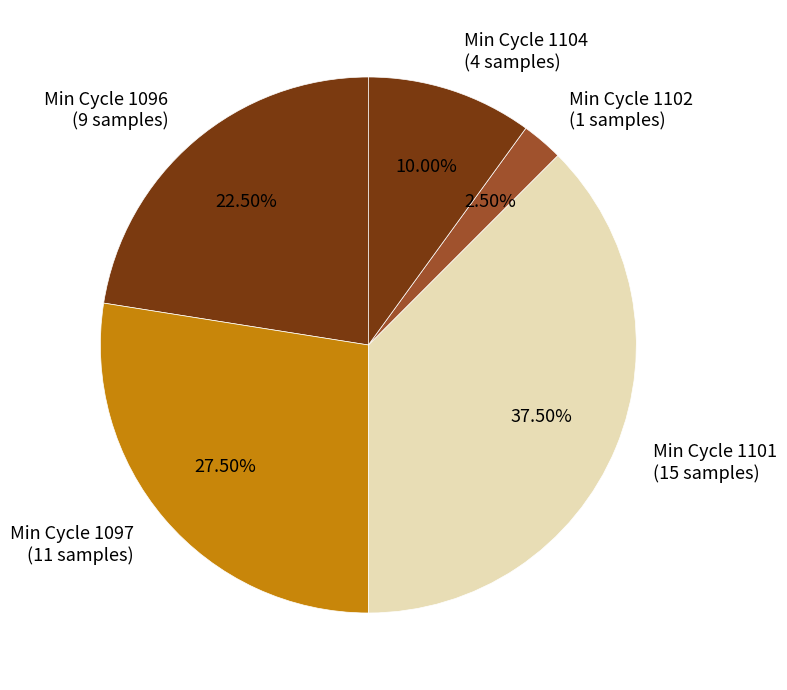

How many slices are in this pie chart?

5